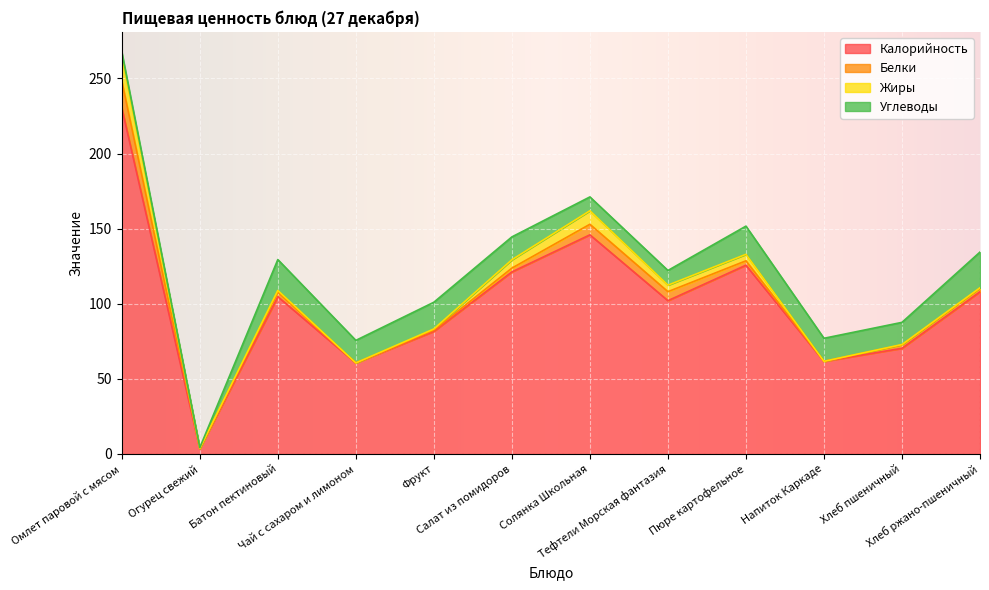

Where is the first local minimum for Углеводы?

Огурец свежий